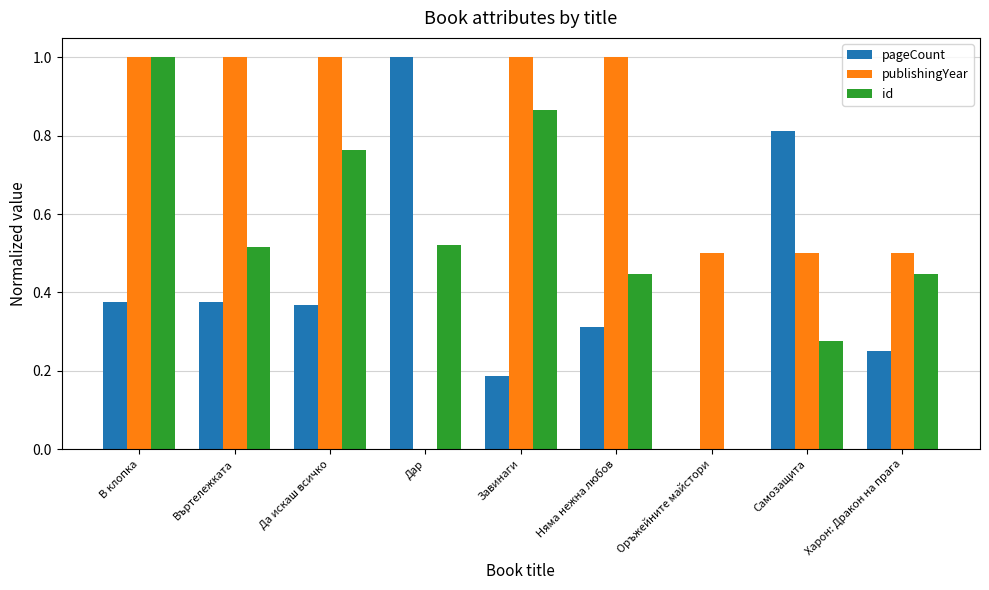

What is the total value across all series at Самозащита?

1.6